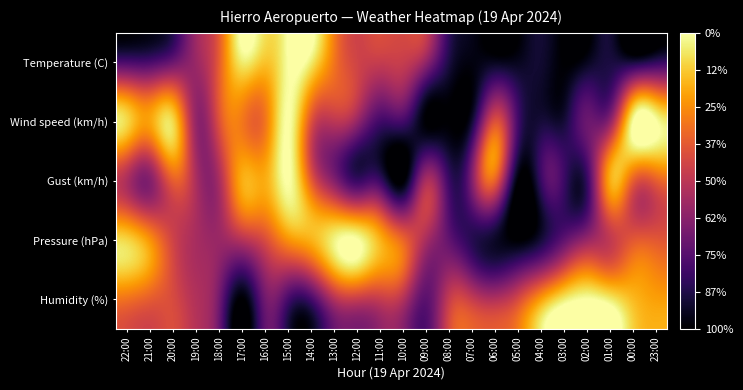

Reading left to right, extract all data points from this chart.

Temperature (C): 22:00=0.2	21:00=0.2	20:00=0.3	19:00=0.4	18:00=0.6	17:00=0.9	16:00=0.9	15:00=1.0	14:00=0.9	13:00=0.7	12:00=0.6	11:00=0.5	10:00=0.5	09:00=0.4	08:00=0.1	07:00=0.0	06:00=0.1	05:00=0.1	04:00=0.1	03:00=0.0	02:00=0.1	01:00=0.1	00:00=0.1	23:00=0.2
Wind speed (km/h): 22:00=0.9	21:00=0.8	20:00=0.9	19:00=0.4	18:00=0.6	17:00=0.7	16:00=0.7	15:00=1.0	14:00=0.6	13:00=0.5	12:00=0.4	11:00=0.2	10:00=0.2	09:00=0.0	08:00=0.0	07:00=0.1	06:00=0.6	05:00=0.2	04:00=0.1	03:00=0.1	02:00=0.3	01:00=0.4	00:00=1.0	23:00=1.0
Gust (km/h): 22:00=0.5	21:00=0.4	20:00=0.6	19:00=0.5	18:00=0.5	17:00=0.8	16:00=0.8	15:00=1.0	14:00=0.6	13:00=0.4	12:00=0.2	11:00=0.2	10:00=0.0	09:00=0.5	08:00=0.2	07:00=0.4	06:00=0.6	05:00=0.0	04:00=0.2	03:00=0.2	02:00=0.2	01:00=0.8	00:00=0.6	23:00=0.6
Pressure (hPa): 22:00=0.9	21:00=0.8	20:00=0.6	19:00=0.4	18:00=0.4	17:00=0.5	16:00=0.6	15:00=0.8	14:00=0.8	13:00=1.0	12:00=1.0	11:00=0.8	10:00=0.7	09:00=0.4	08:00=0.3	07:00=0.1	06:00=0.1	05:00=0.0	04:00=0.1	03:00=0.3	02:00=0.4	01:00=0.5	00:00=0.6	23:00=0.6
Humidity (%): 22:00=0.7	21:00=0.6	20:00=0.6	19:00=0.5	18:00=0.3	17:00=0.0	16:00=0.3	15:00=0.2	14:00=0.2	13:00=0.5	12:00=0.5	11:00=0.5	10:00=0.5	09:00=0.3	08:00=0.5	07:00=0.5	06:00=0.5	05:00=0.6	04:00=0.8	03:00=0.9	02:00=1.0	01:00=0.9	00:00=0.8	23:00=0.8